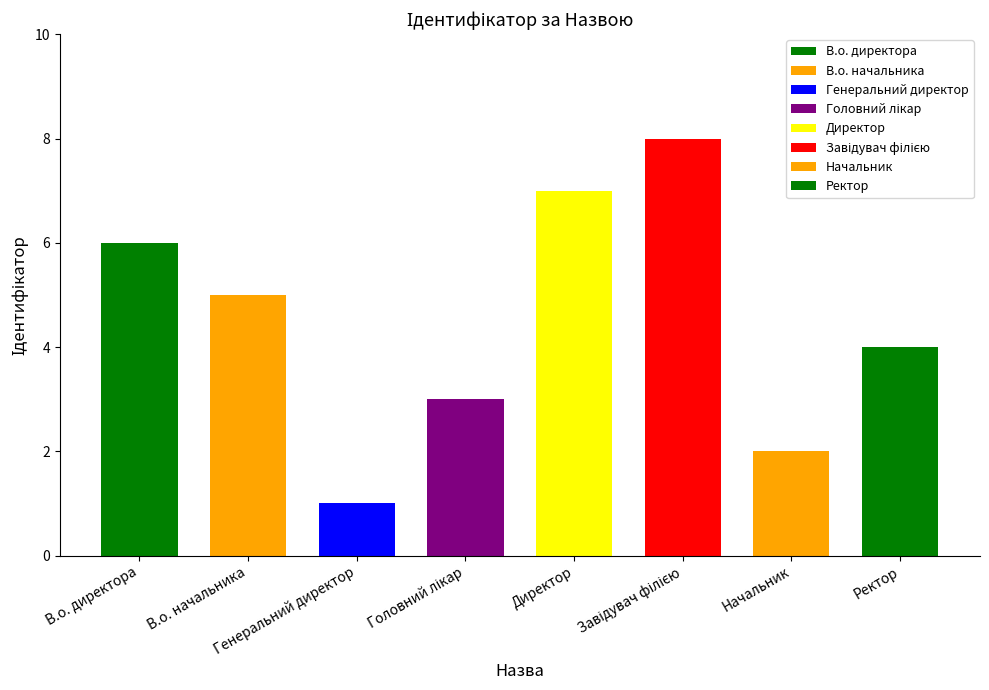

Where does the data first go above 5?

В.о. директора